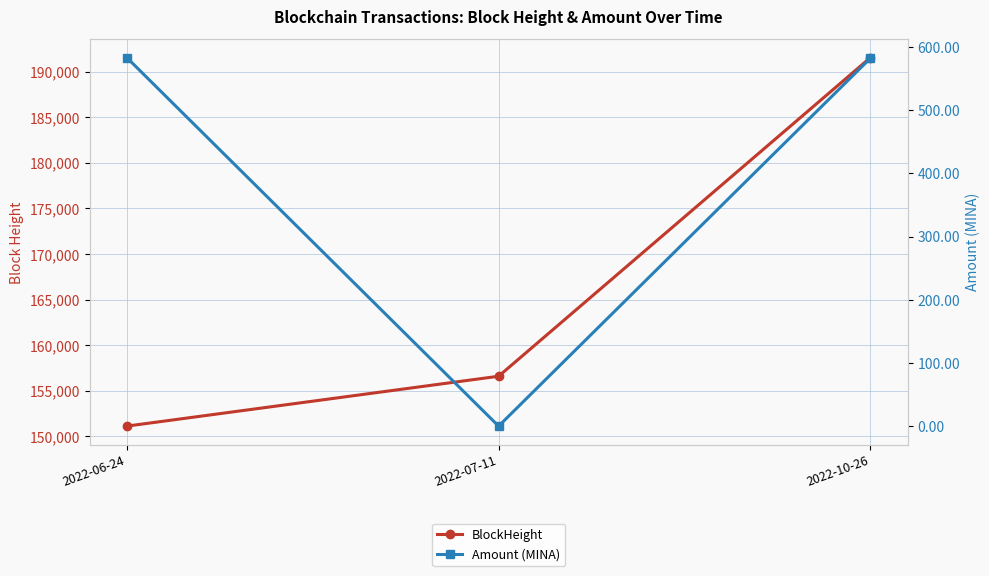

What is the label of the 3rd point from the left?

2022-10-26